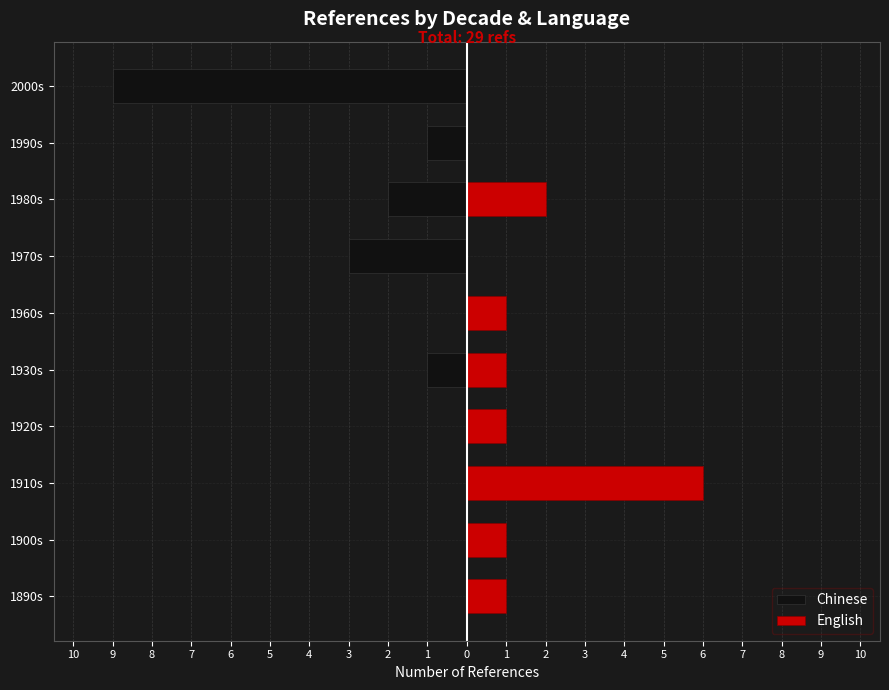

Is the value of Chinese at 1890s greater than the value of English at 1930s?

No